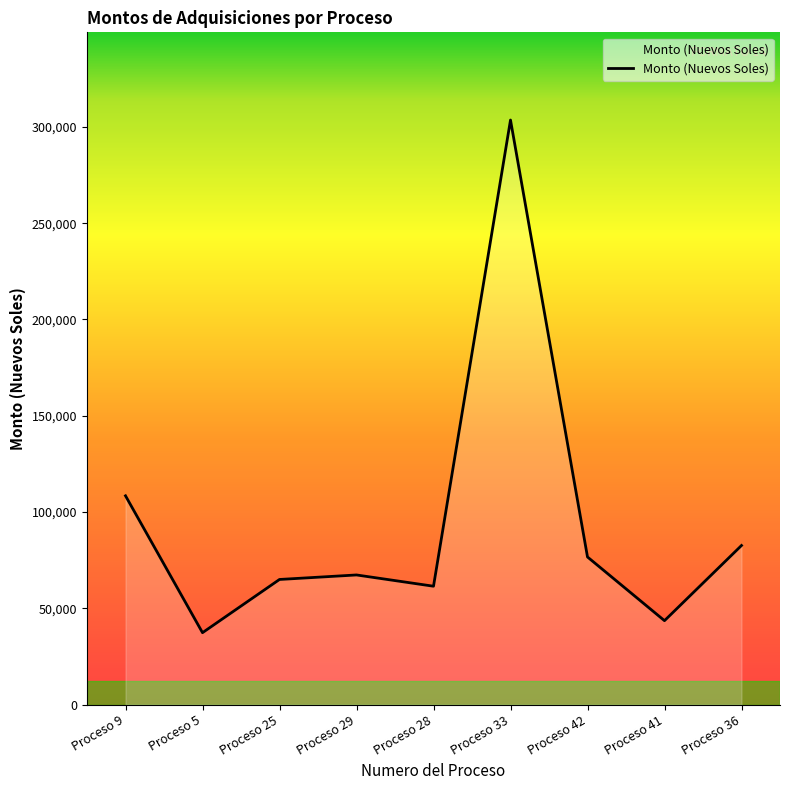

Is it true that the value at Proceso 29 is 67340.0?

True